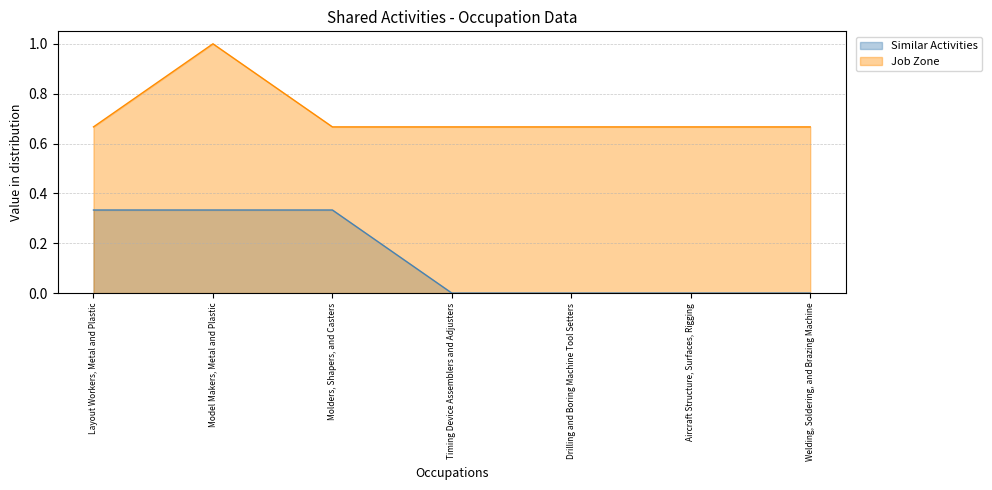

What is the sum of the Job Zone values at Aircraft Structure, Surfaces, Rigging and Welding, Soldering, and Brazing Machine?

1.3